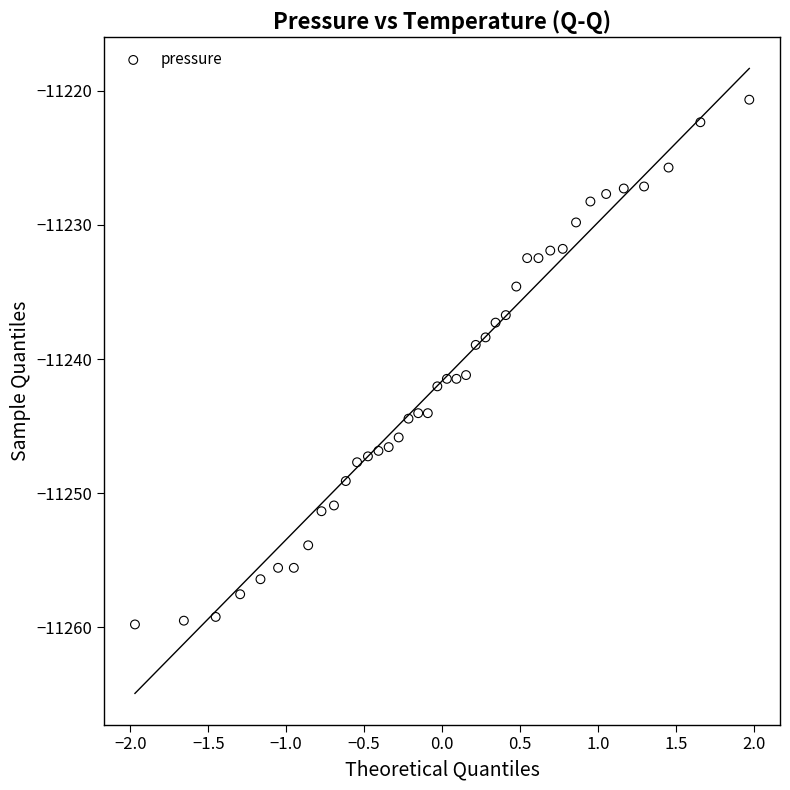

What is the range of X values (max minus min)?

3.9